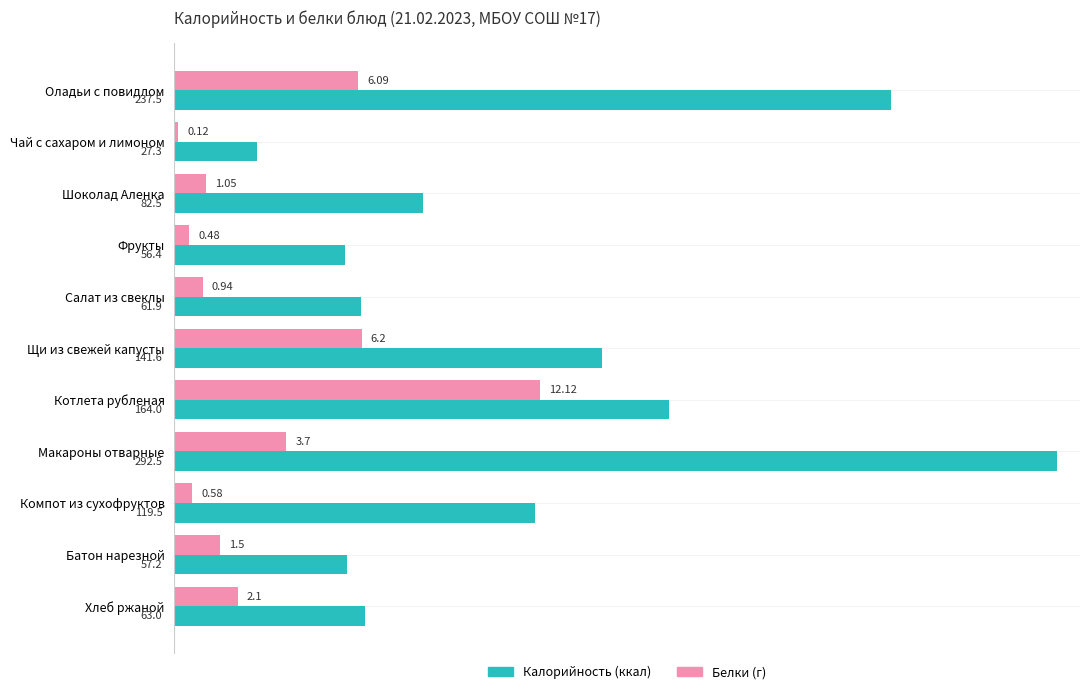

At which category does the chart reach its peak across all series?

Макароны отварные